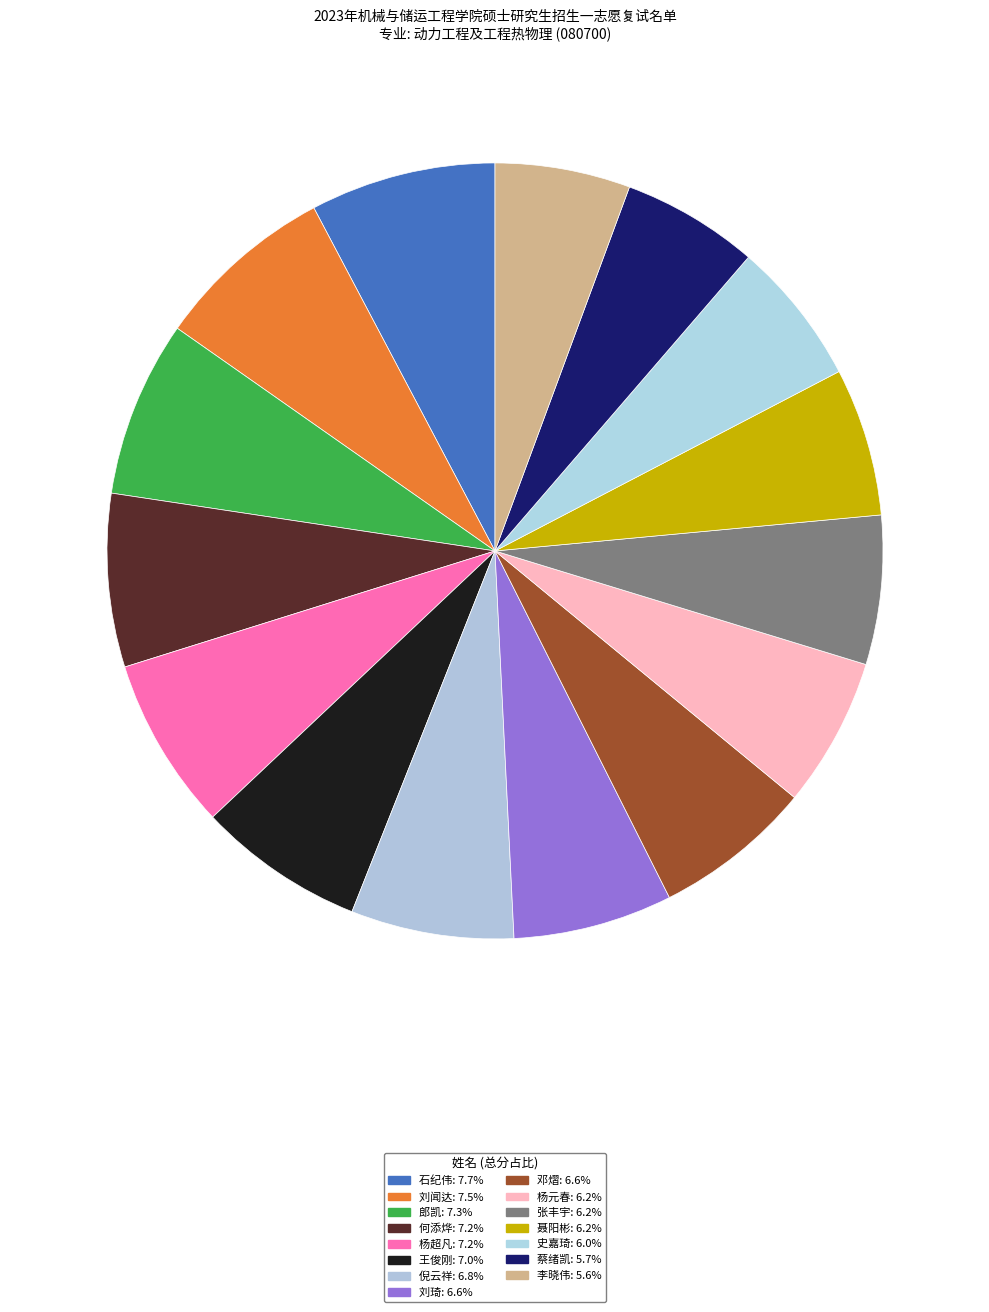

What is the smallest slice in the pie chart?

李晓伟